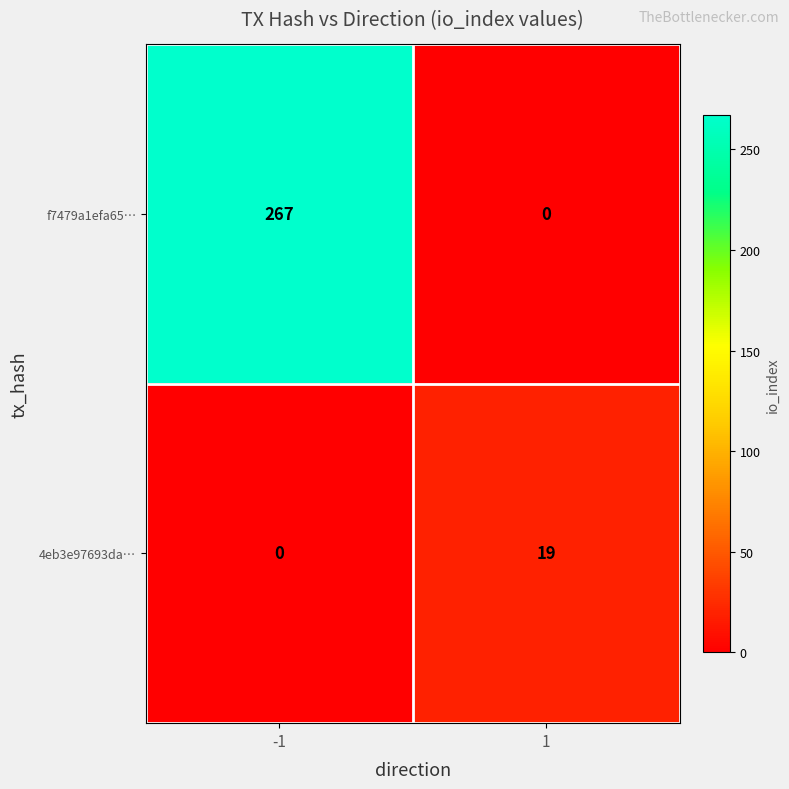

Count the number of categories in the chart.

2